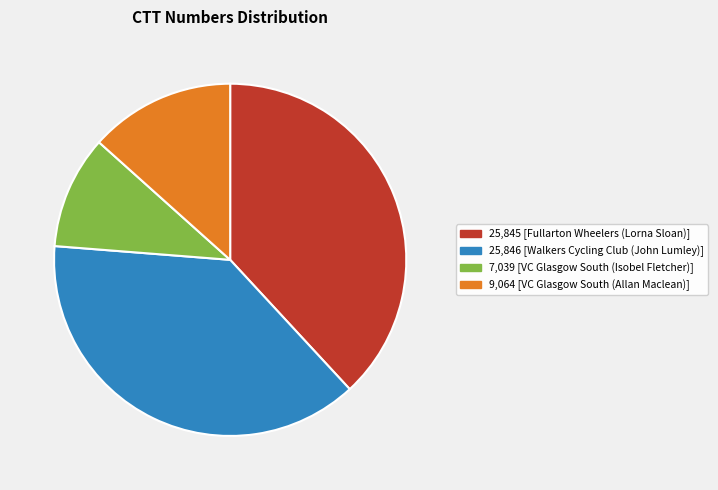

Count the number of slices in the pie.

4